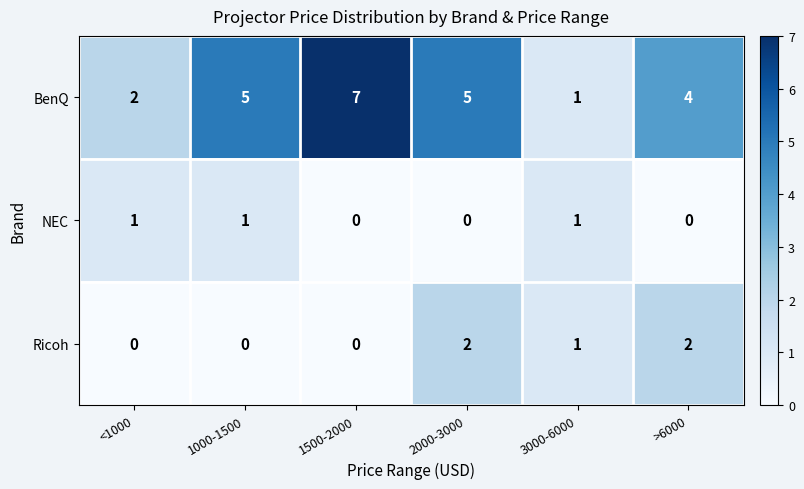

List the series in order of their peak value, highest first.

BenQ, Ricoh, NEC